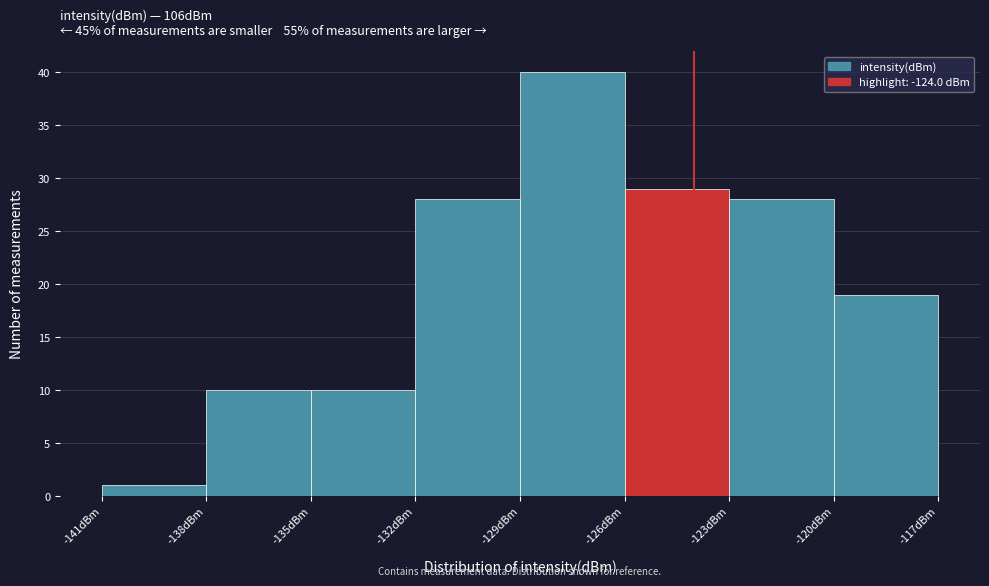

Over which range of the x-axis is the bar tallest?

-129 to -126